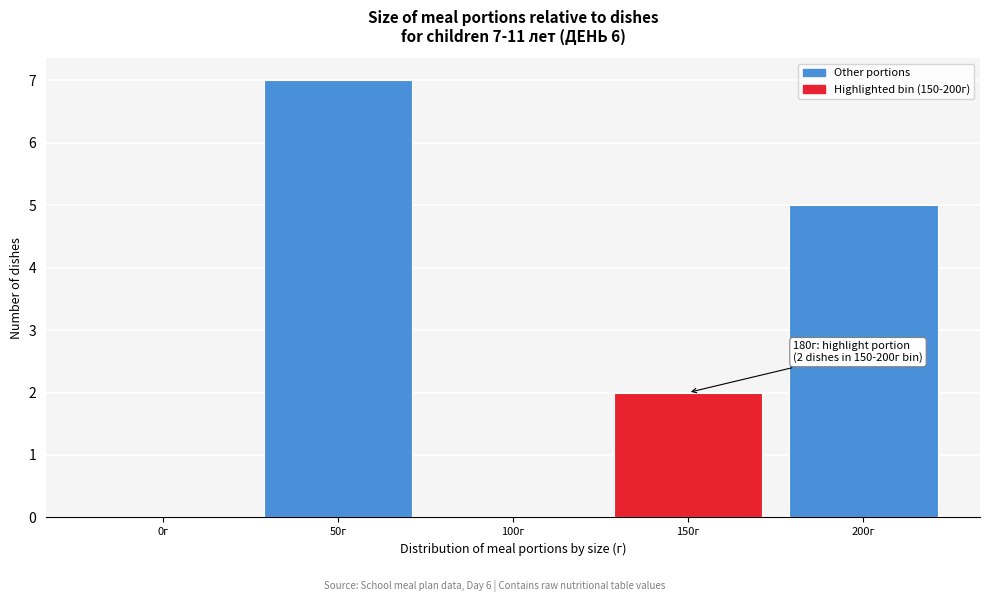

Reading left to right, extract all data points from this chart.

0г=0	50г=7	100г=0	150г=2	200г=5